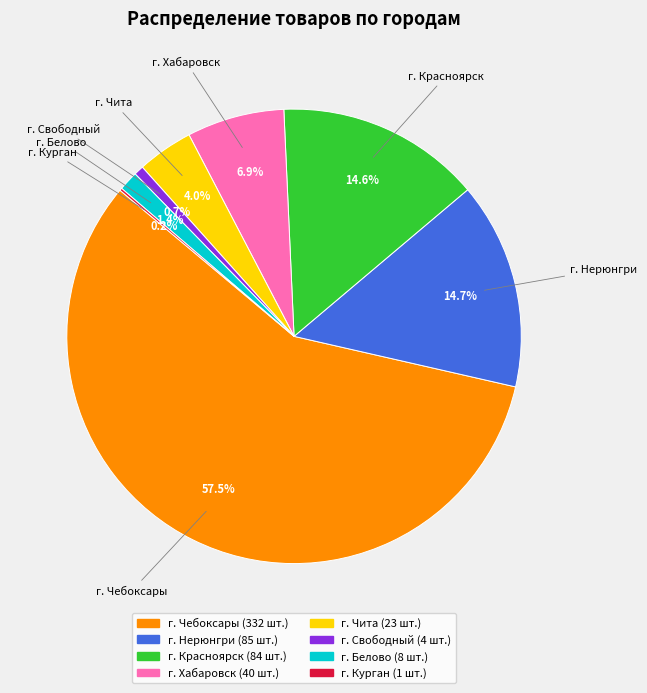

What is the total percentage of г. Чита and г. Чебоксары?

61.5%